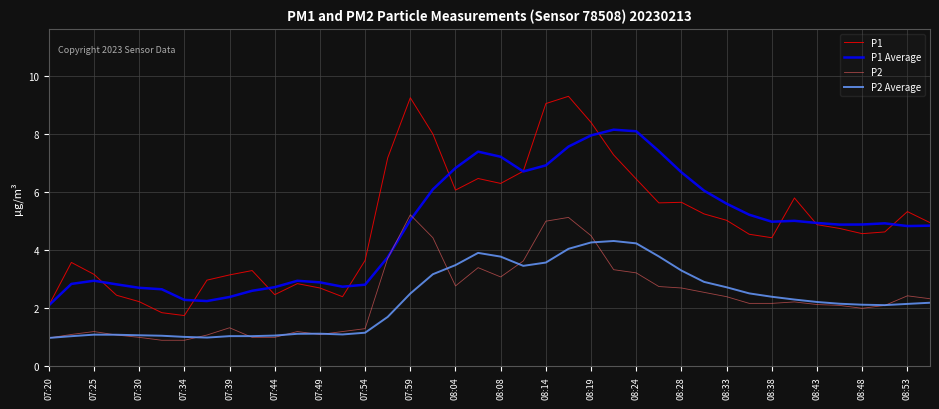

Rank the series by their maximum value, from highest to lowest.

P1, P1 Average, P2, P2 Average